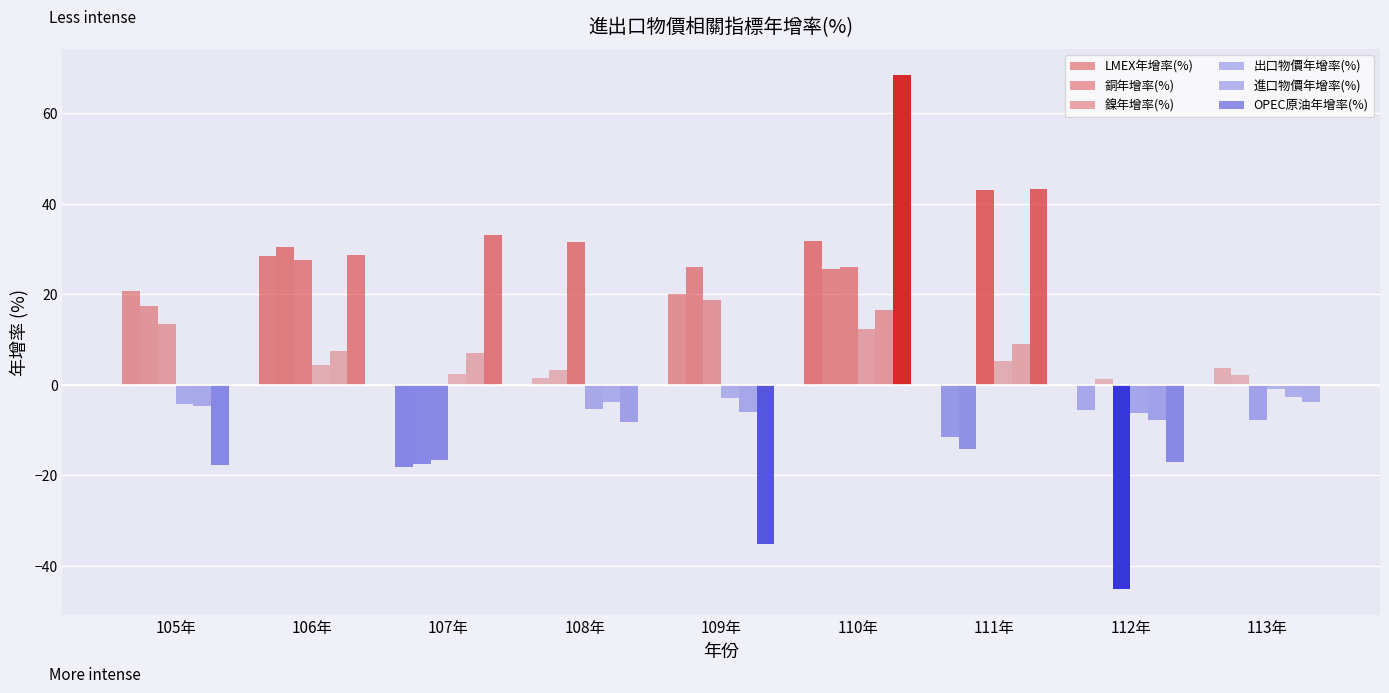

At which category is the sum across all series the highest?

110年